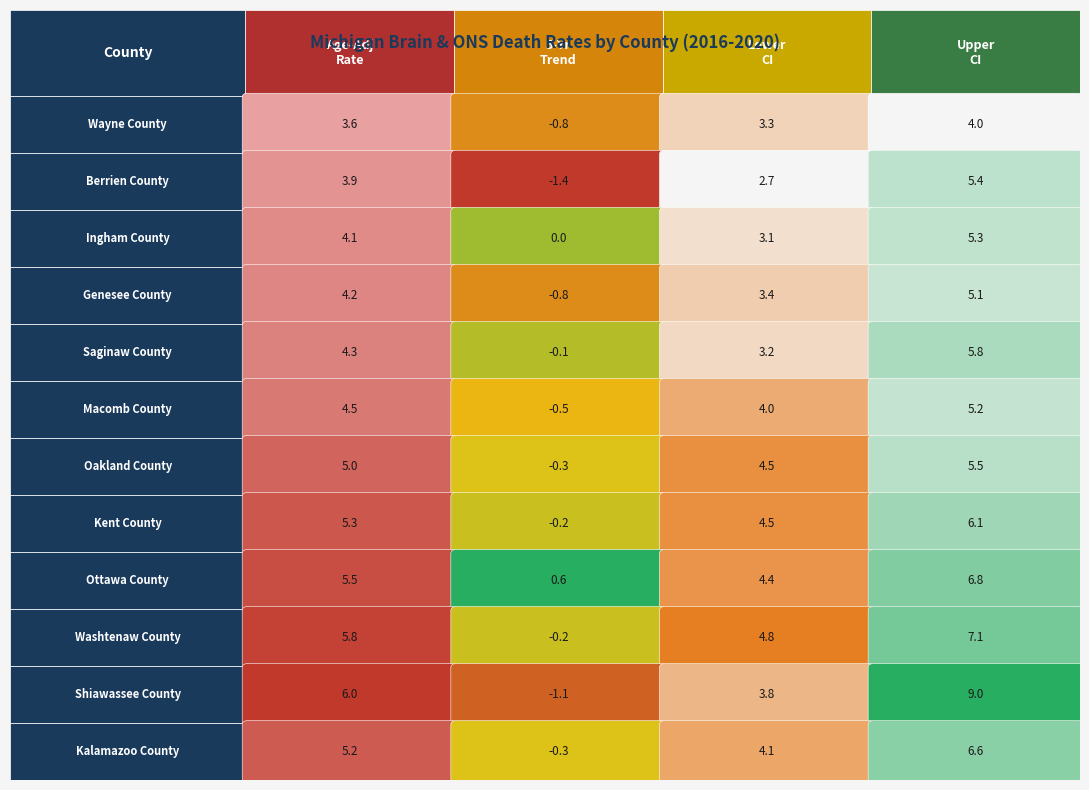

Where is Kalamazoo County nearest to the value 3?

2